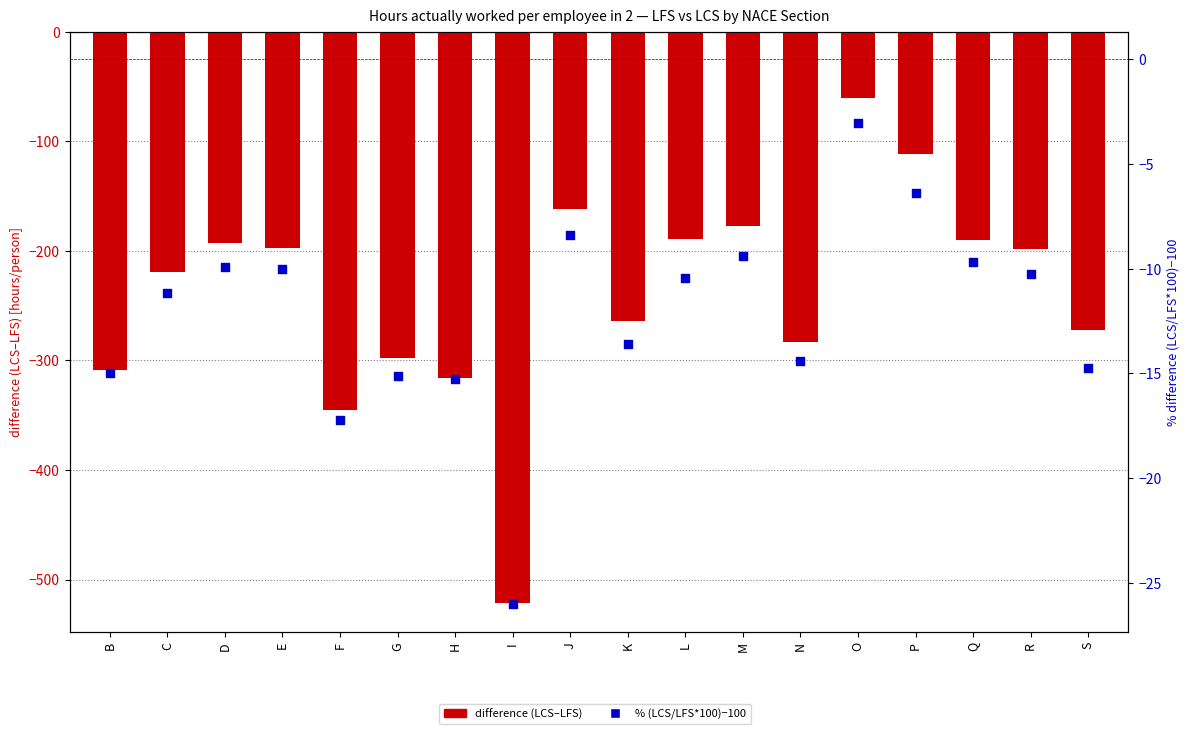

At which category is the sum across all series the highest?

O